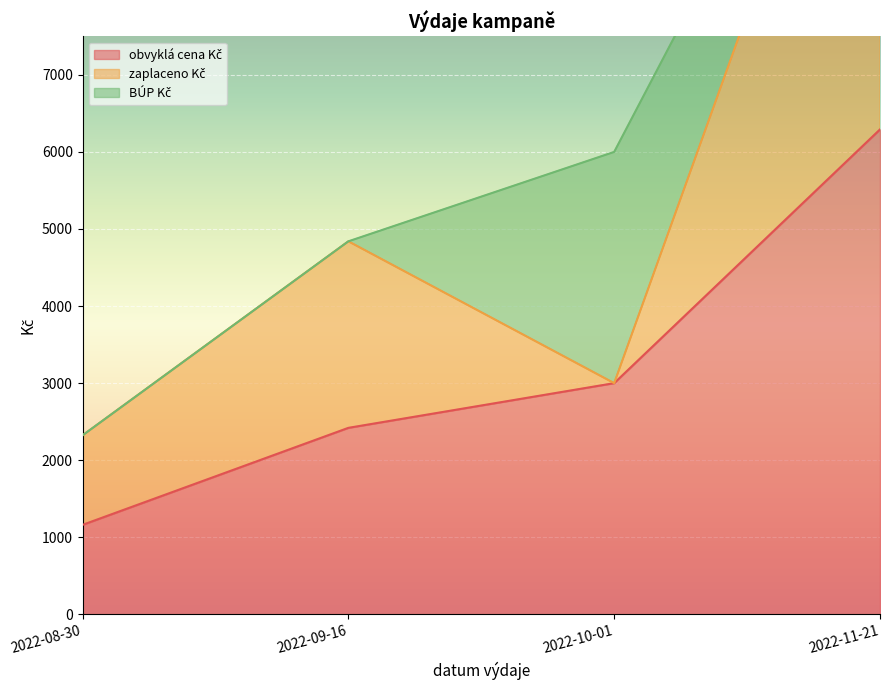

How many categories are shown in the chart?

4